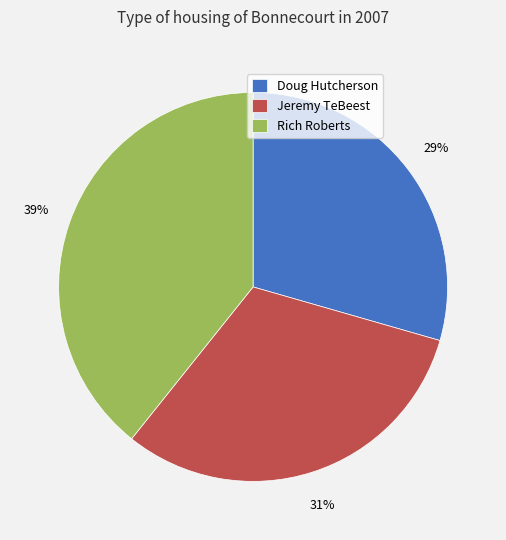

To the nearest percent, what portion does Doug Hutcherson represent?

29%